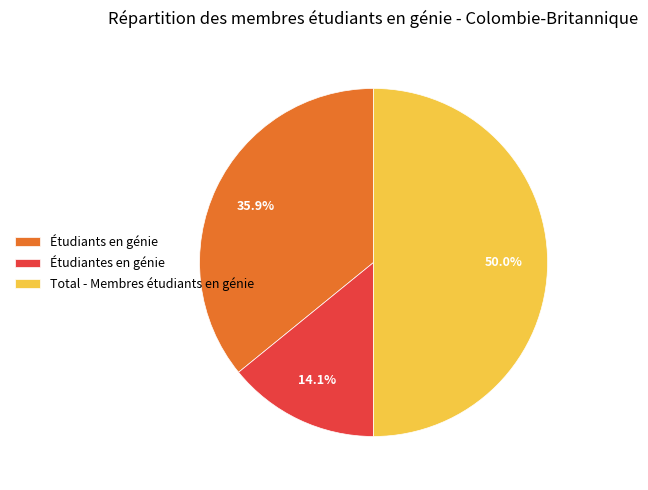

Between Étudiants en génie and Total - Membres étudiants en génie, which is larger?

Total - Membres étudiants en génie